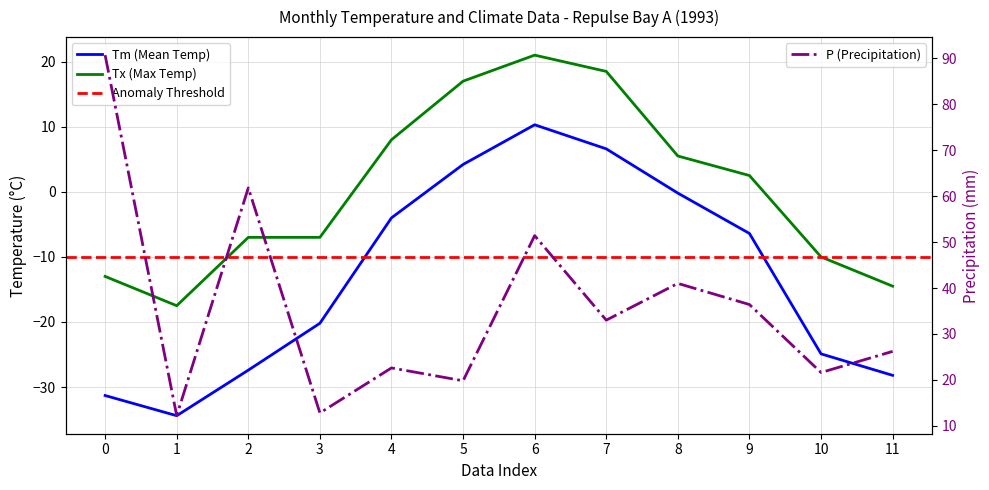

At how many categories does at least one series exceed 54?

2